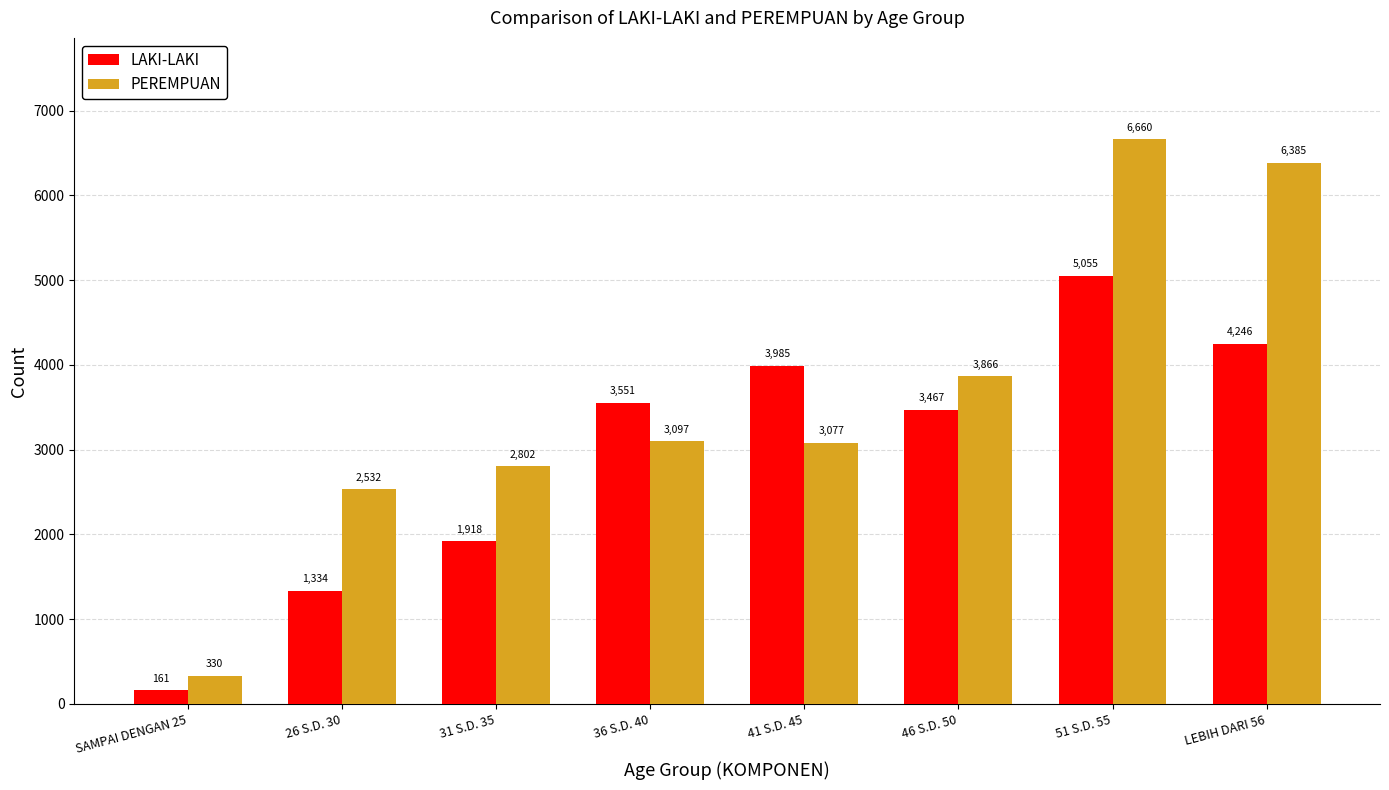

What is the average value of the PEREMPUAN series?

3594